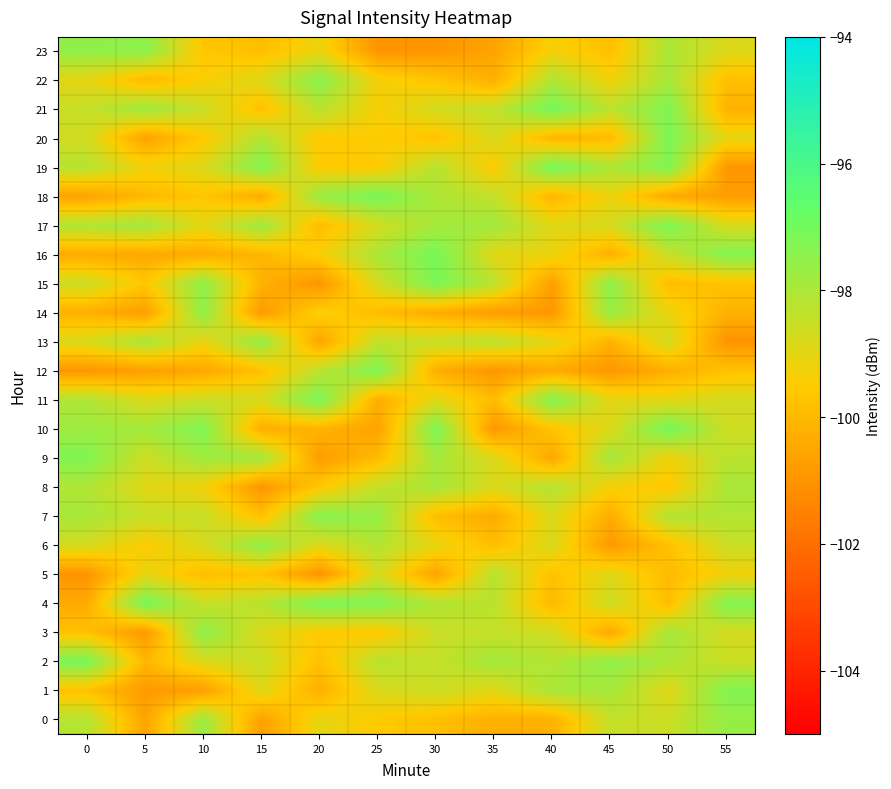

At which category is the sum across all series the highest?

50